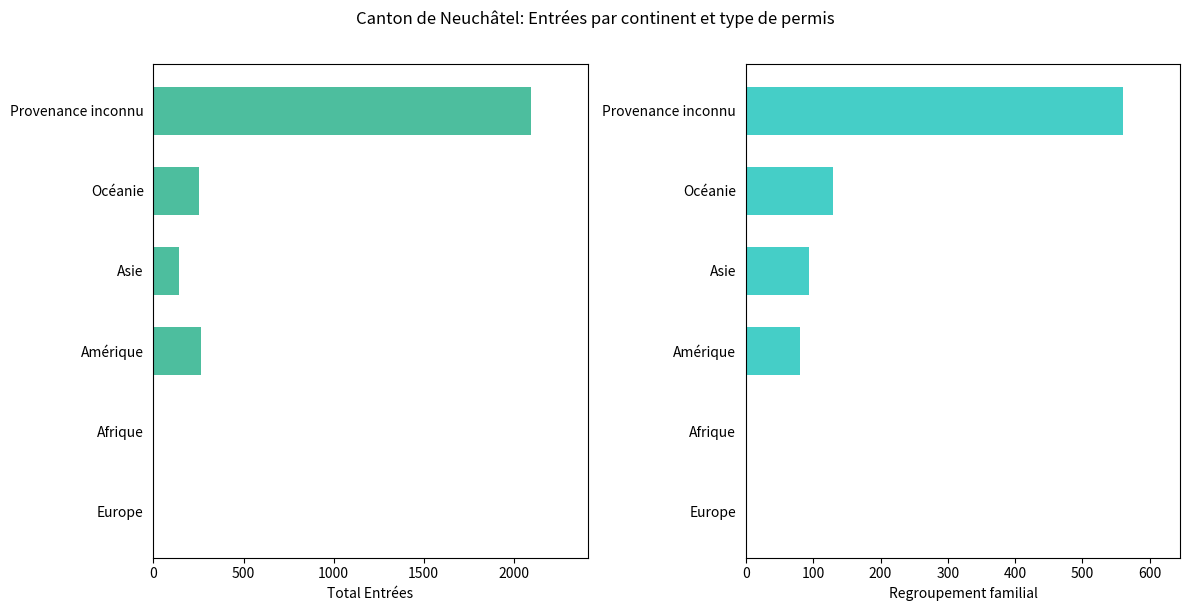

Are the bars horizontal?

Yes